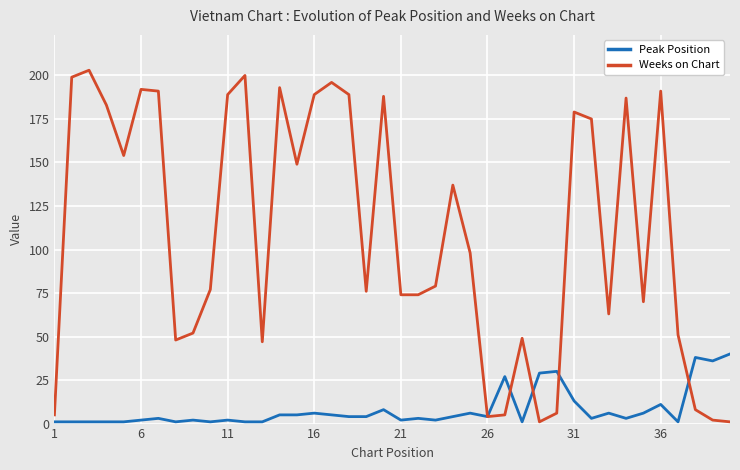

Which series has the largest range (max minus min)?

Weeks on Chart